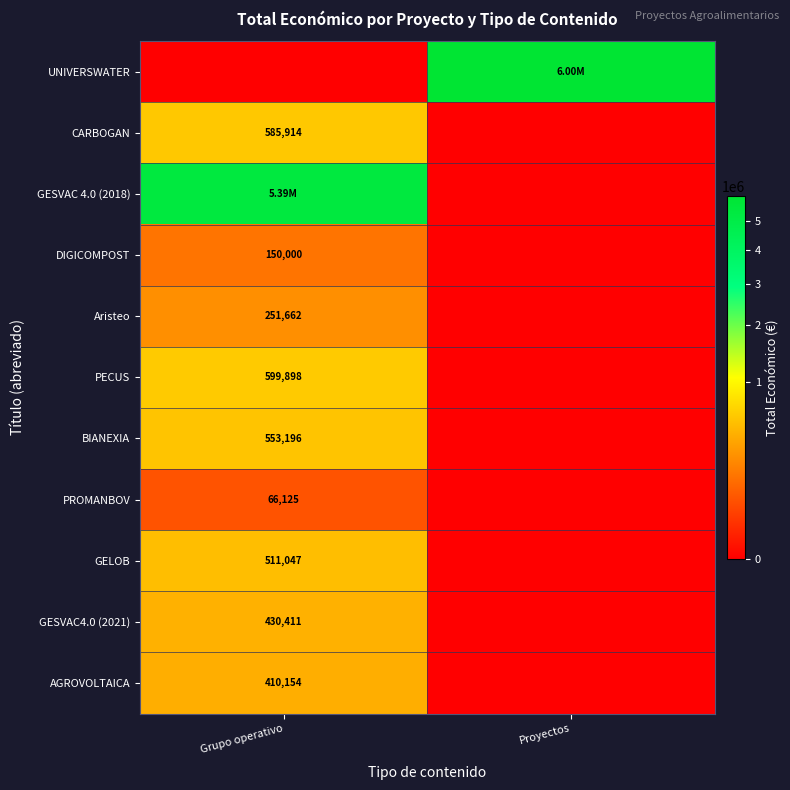

Rank the categories by PECUS value from lowest to highest.

Proyectos, Grupo operativo